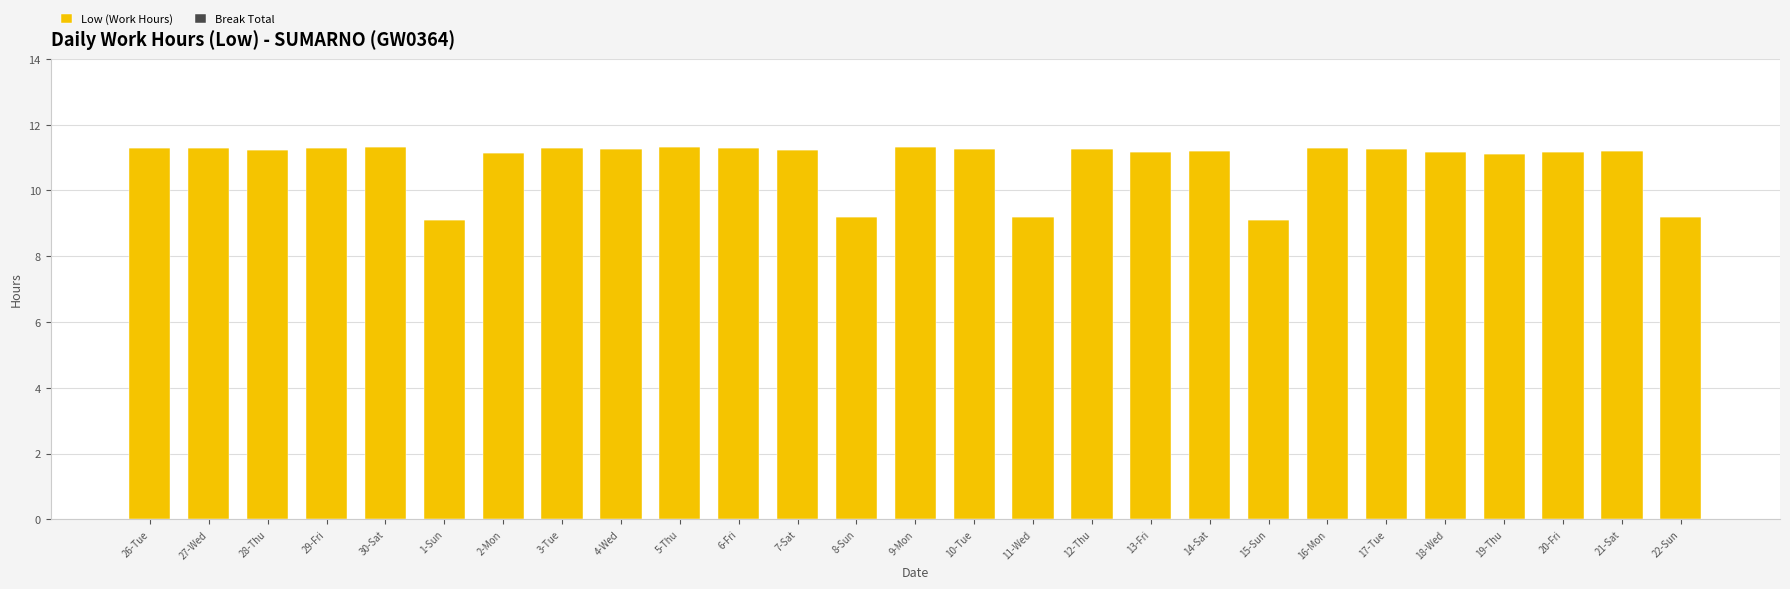

What is the sum of all values?

293.1